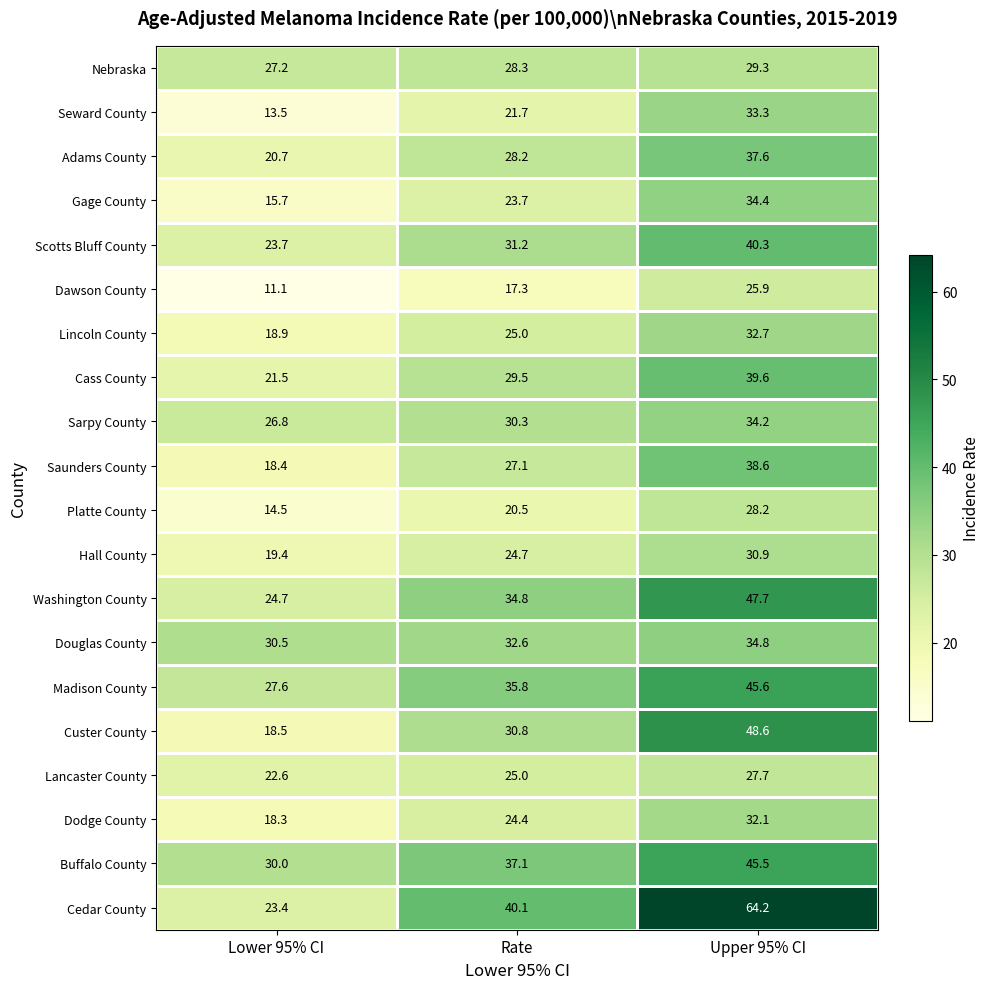

Rank the series by their maximum value, from lowest to highest.

Dawson County, Lancaster County, Platte County, Nebraska, Hall County, Dodge County, Lincoln County, Seward County, Sarpy County, Gage County, Douglas County, Adams County, Saunders County, Cass County, Scotts Bluff County, Buffalo County, Madison County, Washington County, Custer County, Cedar County